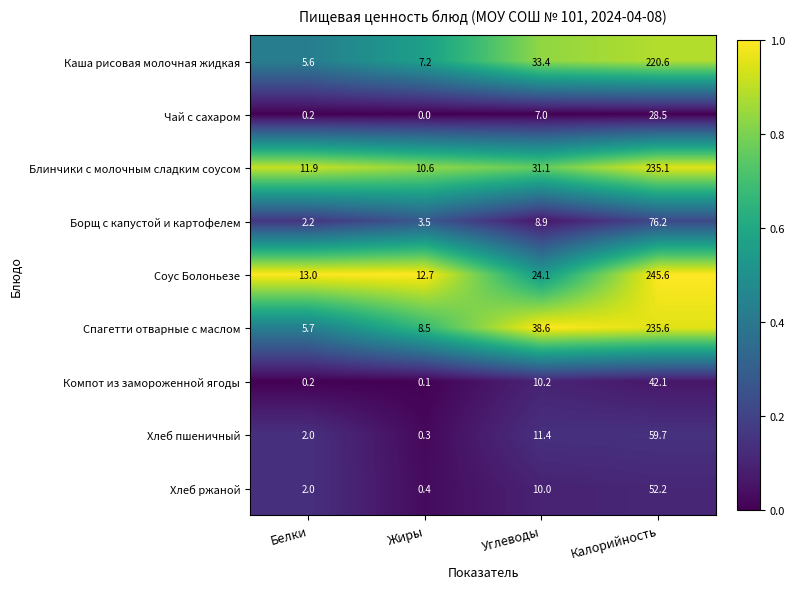

Rank the series at Жиры from lowest to highest value.

Чай с сахаром, Компот из замороженной ягоды, Хлеб пшеничный, Хлеб ржаной, Борщ с капустой и картофелем, Каша рисовая молочная жидкая, Спагетти отварные с маслом, Блинчики с молочным сладким соусом, Соус Болоньезе